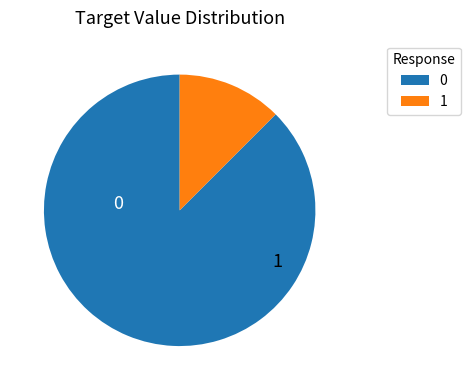

Is there a majority slice in this chart?

Yes